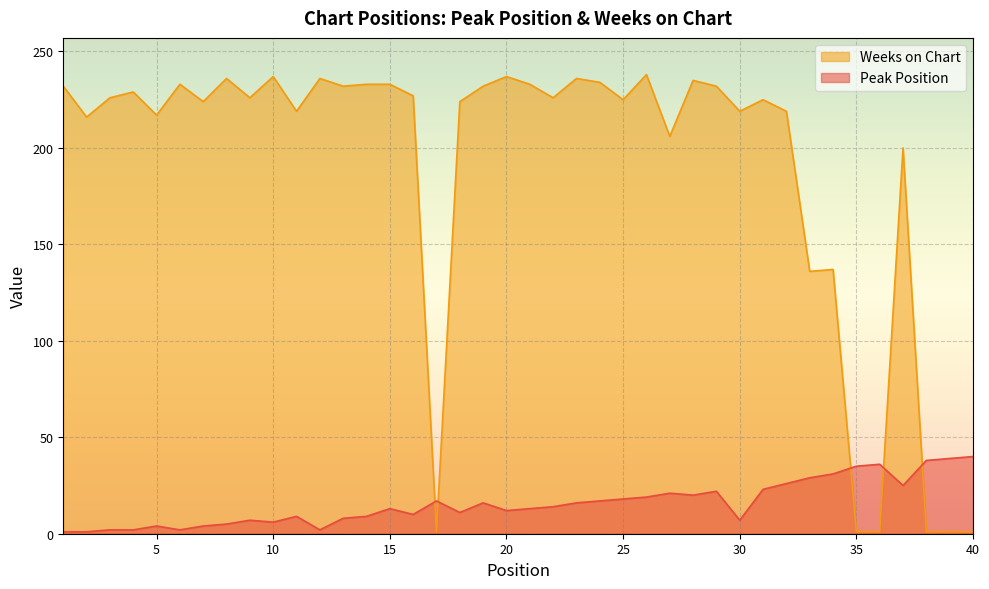

Rank the categories by Weeks on Chart value from lowest to highest.

17, 35, 36, 38, 39, 40, 33, 34, 37, 27, 2, 5, 11, 30, 32, 7, 18, 25, 31, 3, 9, 22, 16, 4, 1, 13, 19, 29, 6, 14, 15, 21, 24, 28, 8, 12, 23, 10, 20, 26